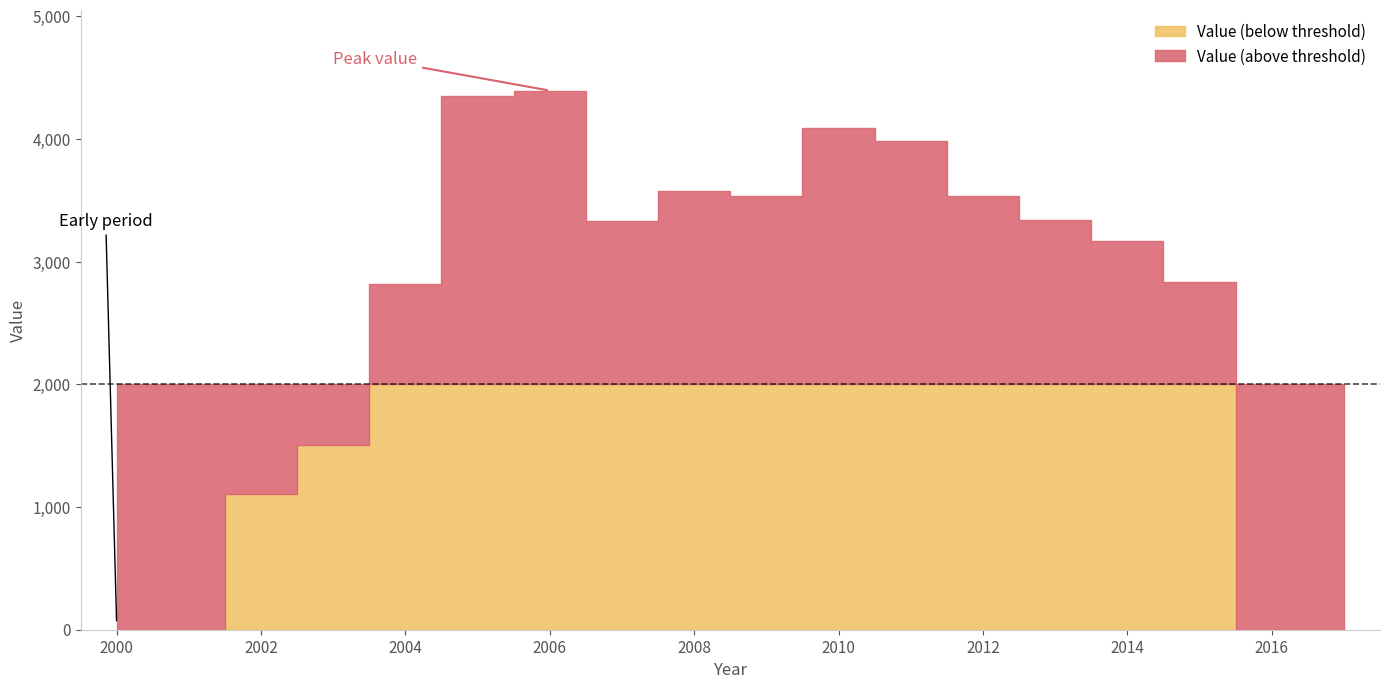

Is it true that the value at 2007 is 3334.9?

True